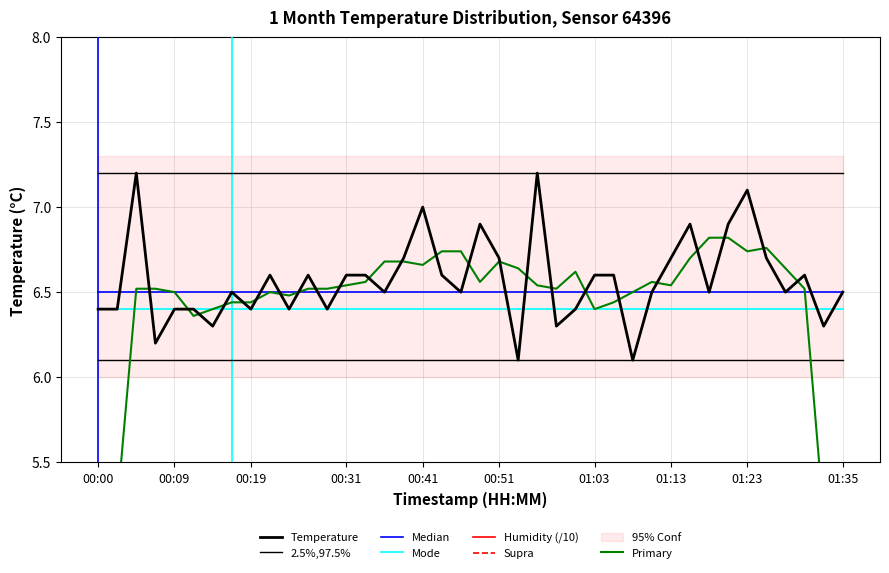

Reading right to left, extract all data points from this chart.

01:35=6.5	01:33=6.3	01:30=6.6	01:28=6.5	01:25=6.7	01:23=7.1	01:21=6.9	01:18=6.5	01:16=6.9	01:13=6.7	01:11=6.5	01:08=6.1	01:06=6.6	01:03=6.6	01:01=6.4	00:58=6.3	00:56=7.2	00:53=6.1	00:51=6.7	00:48=6.9	00:46=6.5	00:44=6.6	00:41=7.0	00:39=6.7	00:36=6.5	00:34=6.6	00:31=6.6	00:29=6.4	00:26=6.6	00:24=6.4	00:22=6.6	00:19=6.4	00:17=6.5	00:14=6.3	00:12=6.4	00:09=6.4	00:07=6.2	00:05=7.2	00:02=6.4	00:00=6.4